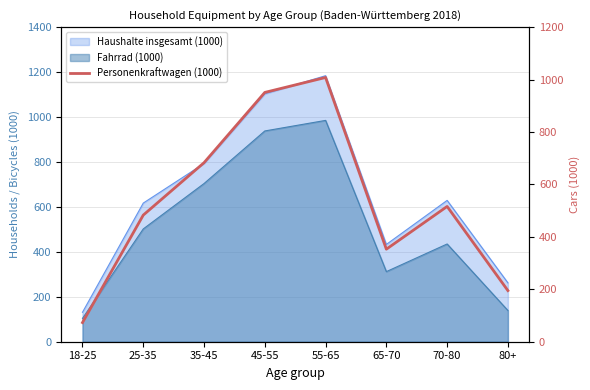

At which label is the value closest to 540?

70-80